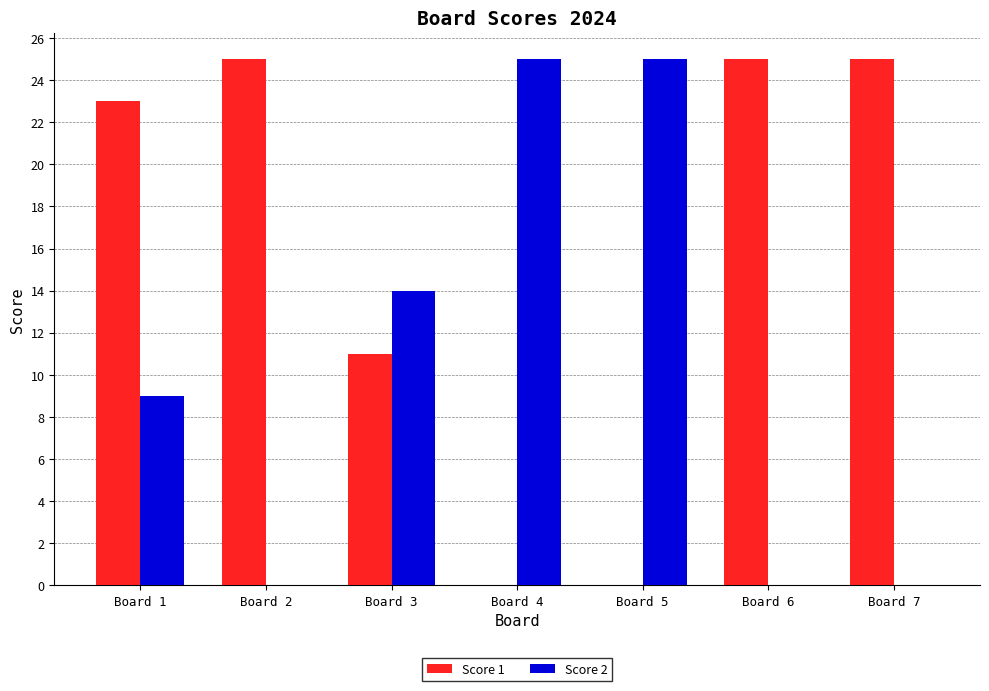

At which label is Score 1 closest to 12?

Board 3